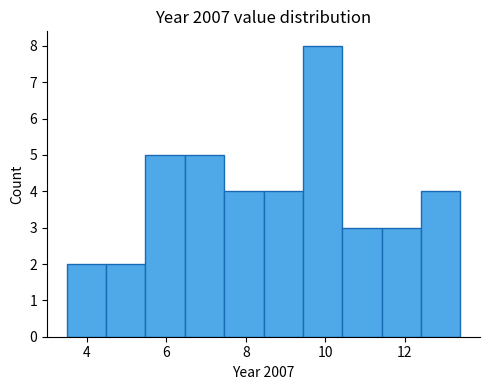

Reading left to right, transcribe this chart: for each bar, give the range it covers on the x-axis and its height. Neither the bar edges nor the heights are printed on the chart, so give them approximately, as read against the axes.

3.4 to 4.4: 2
4.4 to 5.4: 2
5.4 to 6.4: 5
6.4 to 7.4: 5
7.4 to 8.4: 4
8.4 to 9.4: 4
9.4 to 10.4: 8
10.4 to 11.4: 3
11.4 to 12.4: 3
12.4 to 13.4: 4